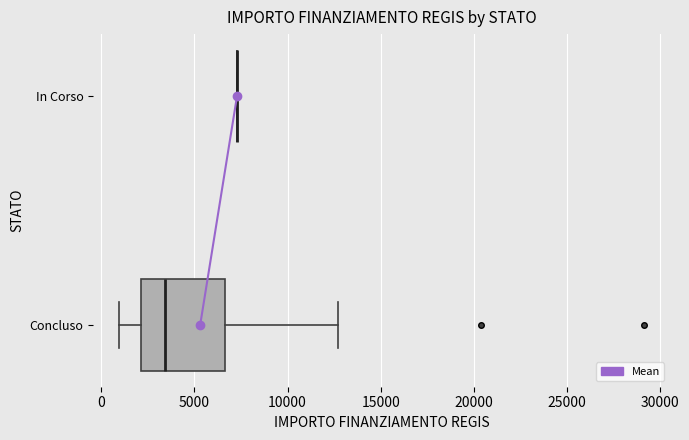

Reading bottom to top, transcribe this box plot: for each box, give where its median line is, the range the box spans, and where its two whiskers end, as read against the x-axis. The values are not printed on the chart, so give them approximately, as read against the axis.

Concluso: median 3500, box 2000 to 6500, whiskers 1000 to 12500
In Corso: box collapsed to a line at 7500, whiskers 7500 to 7500